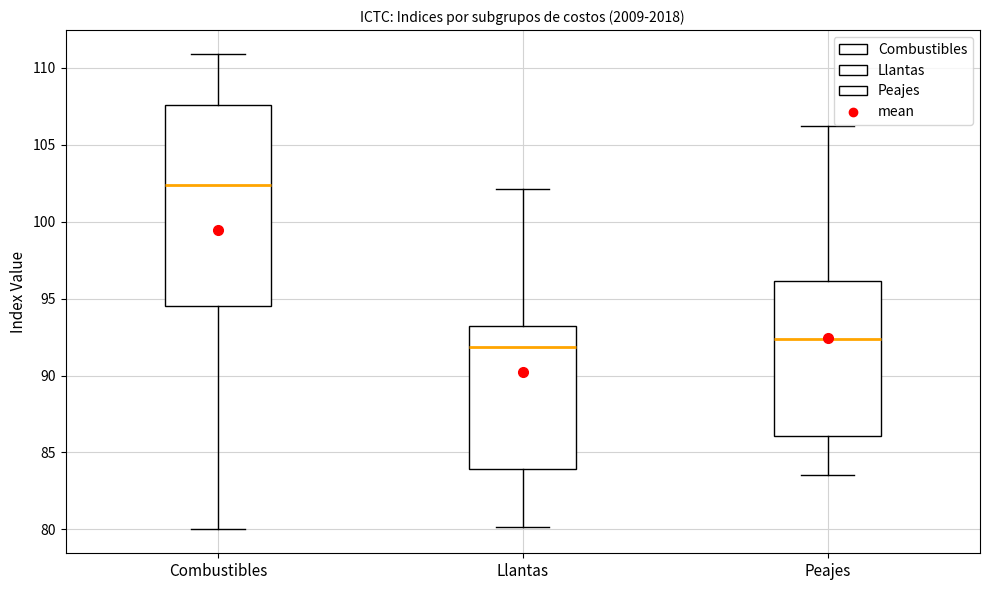

Where does the lower whisker of the box for Peajes end on the y-axis? The values are not printed on the chart, so give them approximately, as read against the axis.

83.5